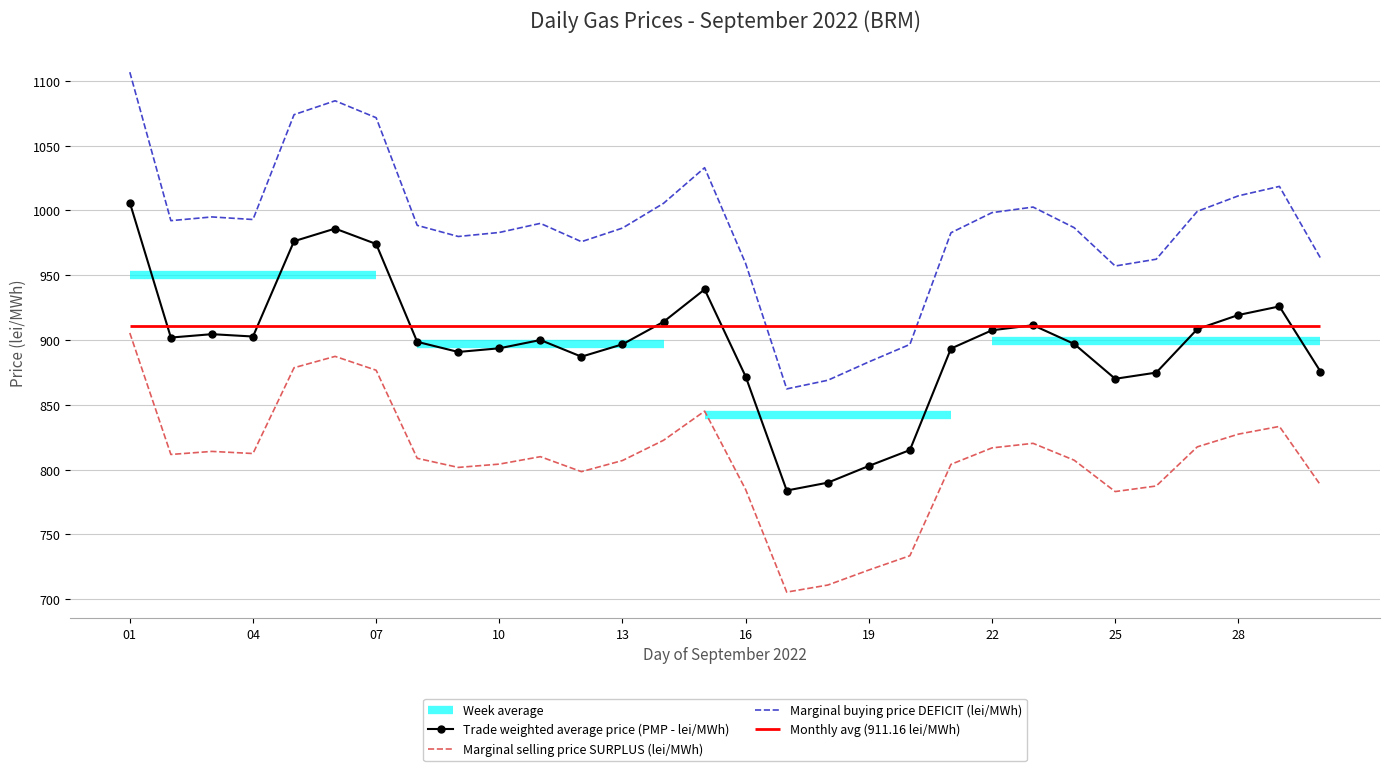

True or false: Trade weighted average price (PMP - lei/MWh) and Marginal buying price DEFICIT (lei/MWh) cross at least once.

False